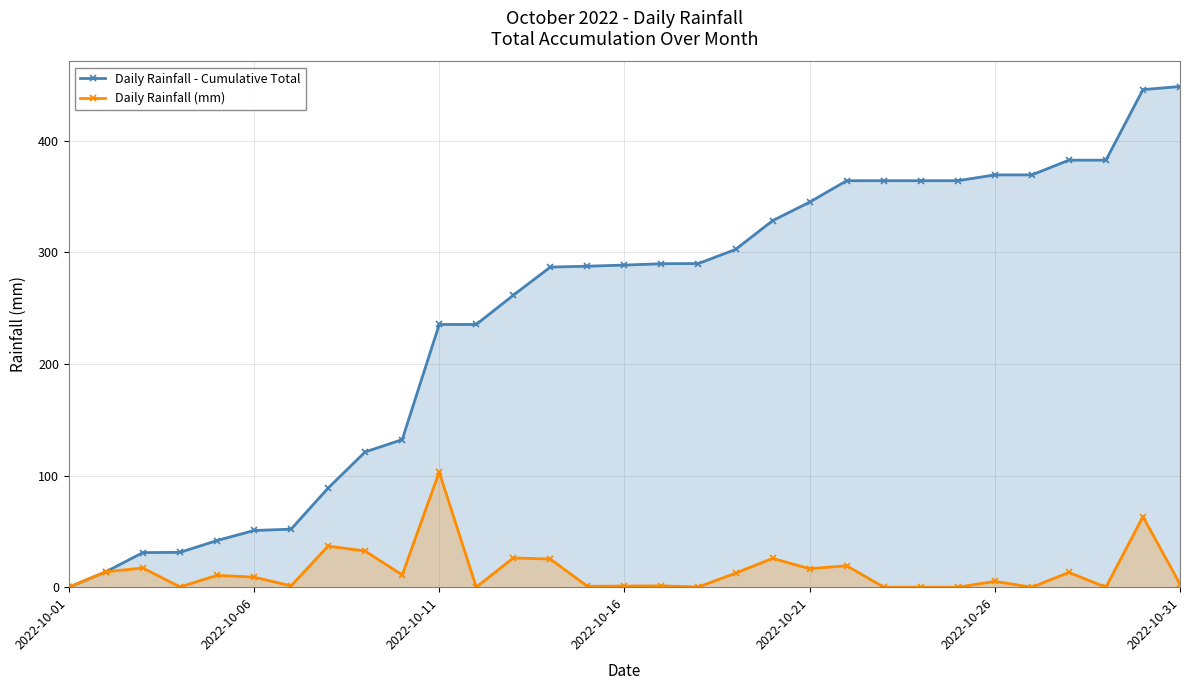

What is the average value of the Daily Rainfall (mm) series?

14.5